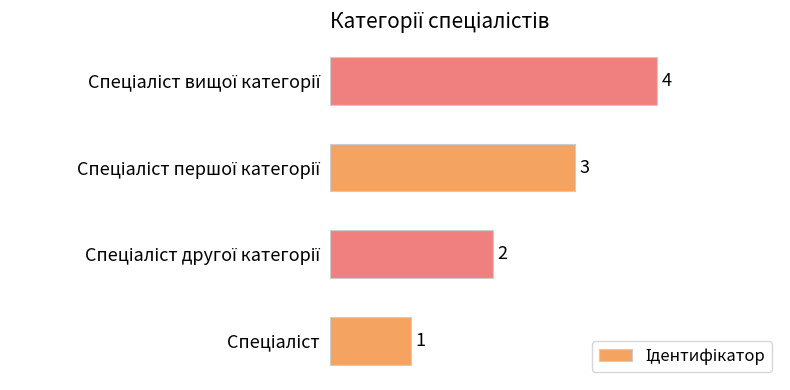

How many values are between 2 and 4?

3